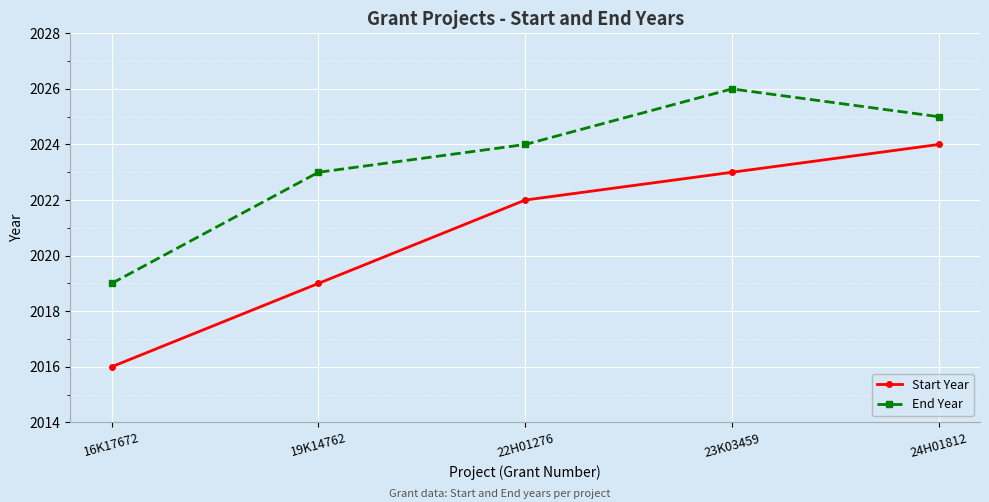

True or false: Start Year has more than 2 points higher than both neighbors.

False